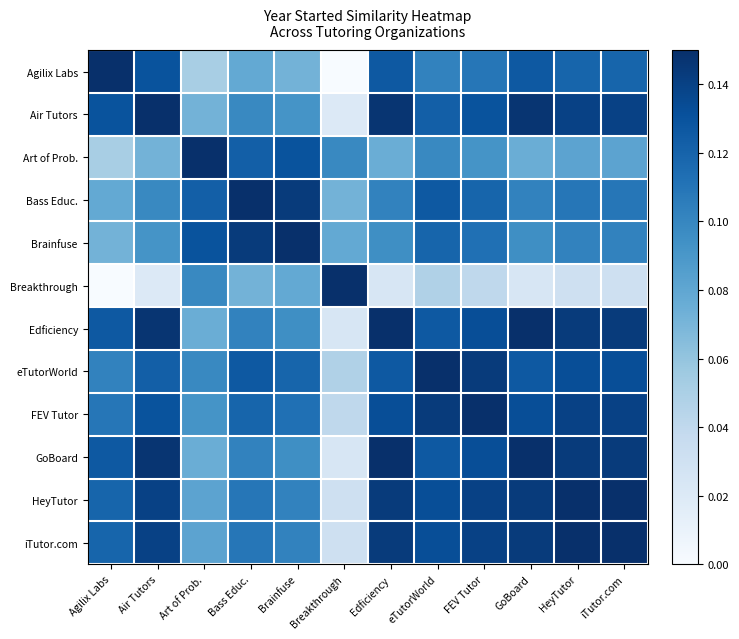

How many distinct data groups are displayed?

12